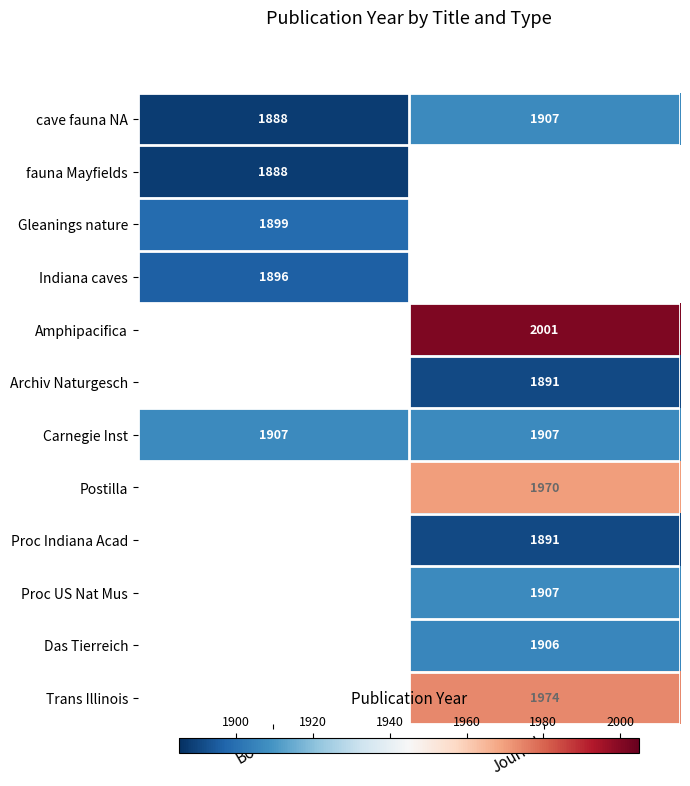

Is the value of Trans Illinois at Journal greater than the value of Das Tierreich at Journal?

Yes